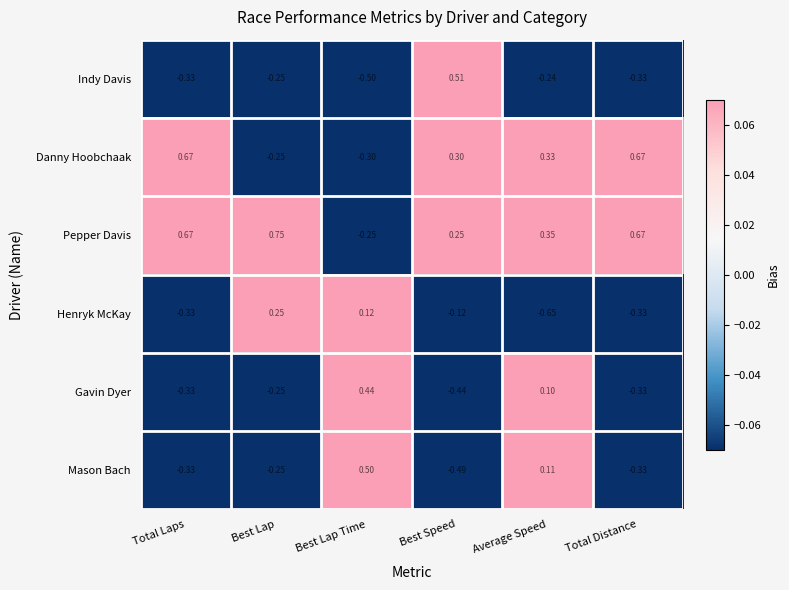

Which category has the lowest value across all series?

Average Speed